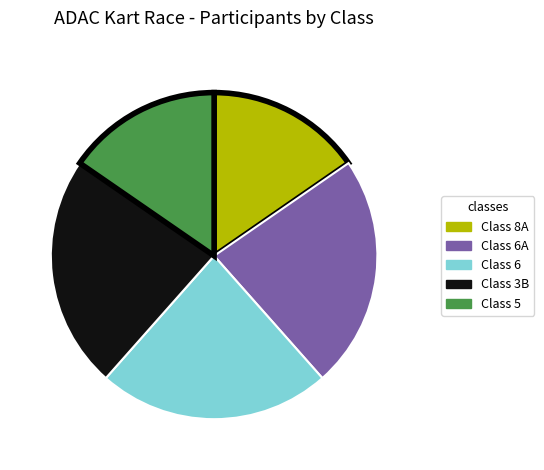

Does any single category account for the majority?

No